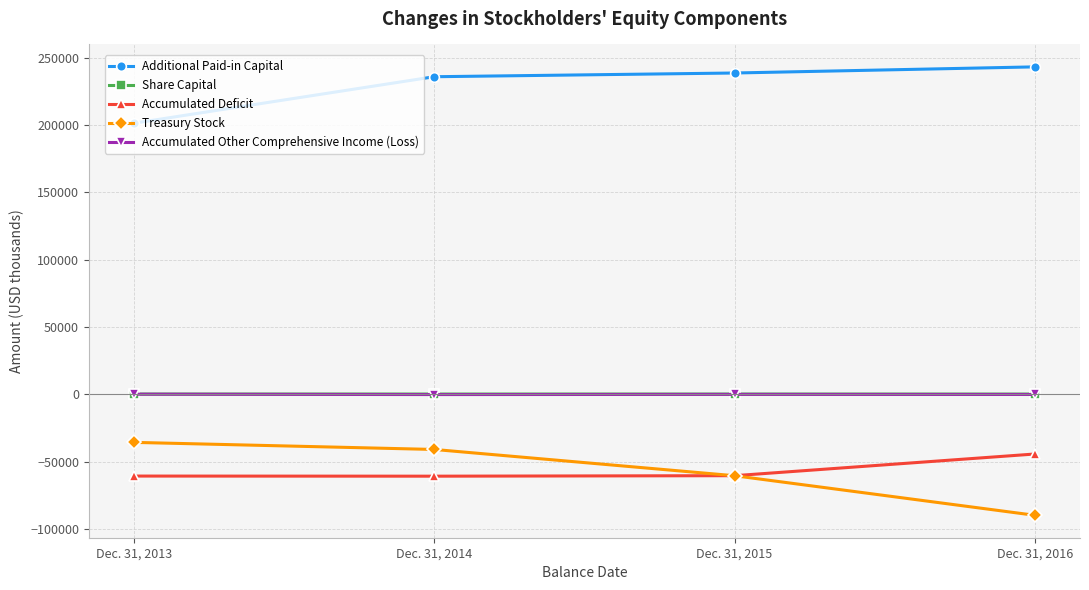

Between Dec. 31, 2014 and Dec. 31, 2016, which series saw the biggest shift?

Treasury Stock